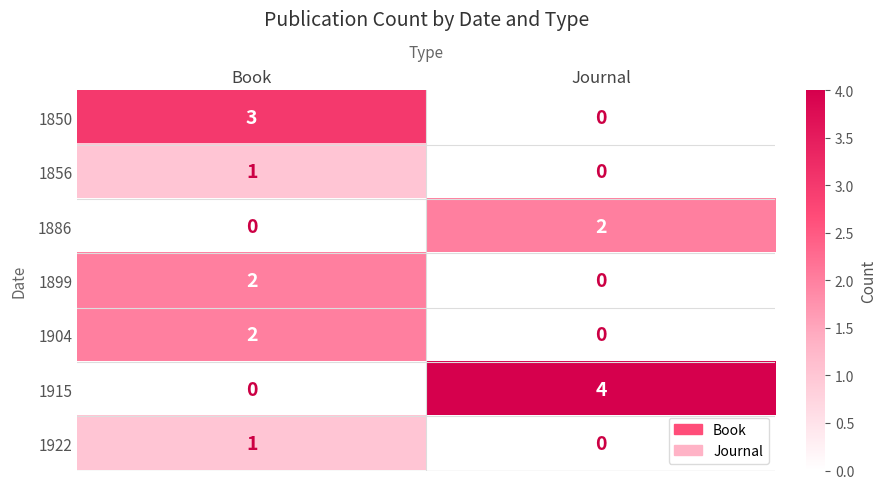

Which series has the largest total across all categories?

1915